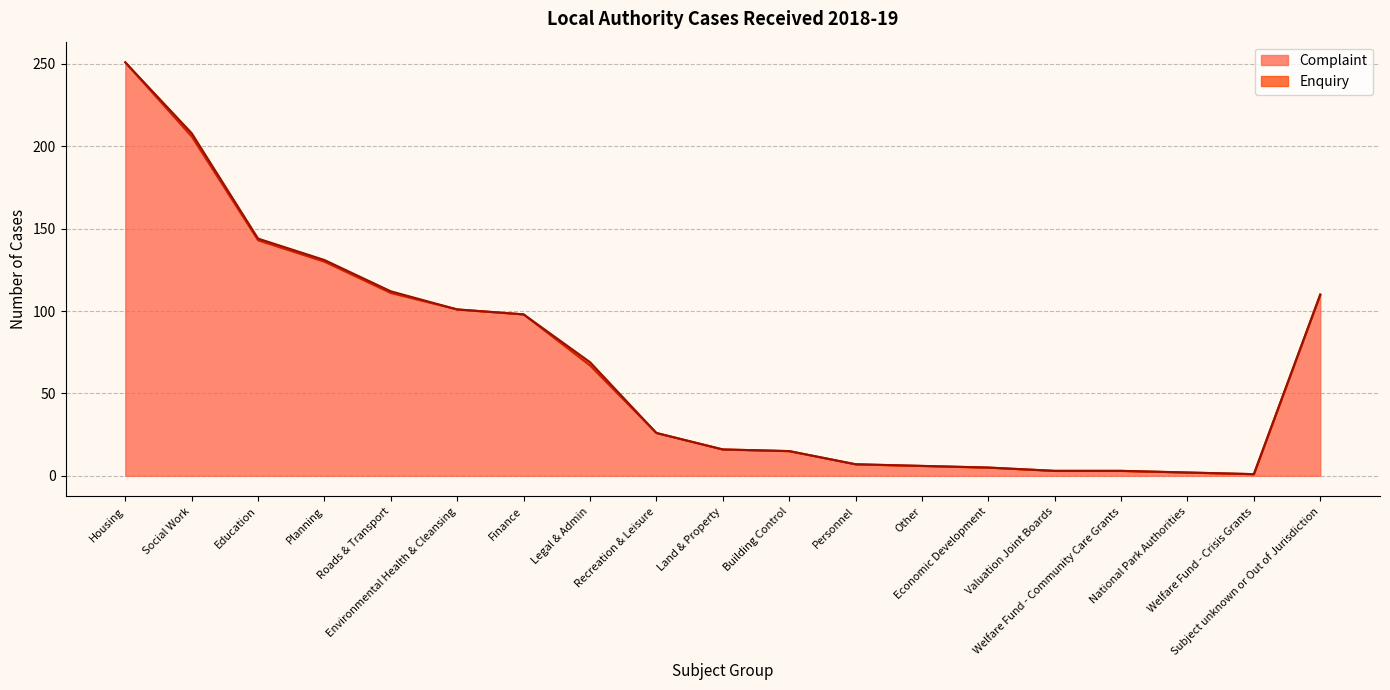

What is the value of the 8th point from the left?

67